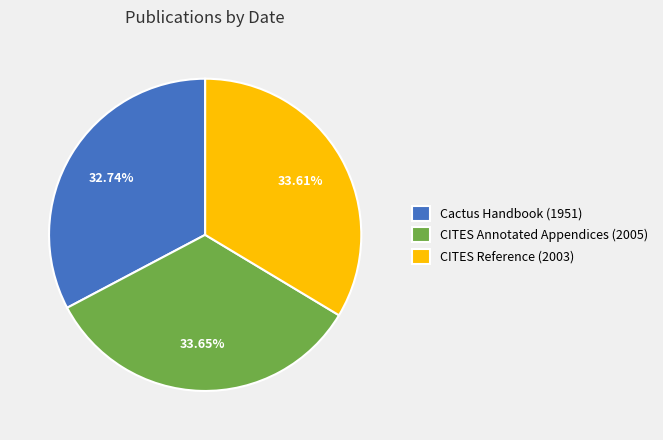

What is the ratio of the value at CITES Annotated Appendices (2005) to the value at Cactus Handbook (1951)?

1.0